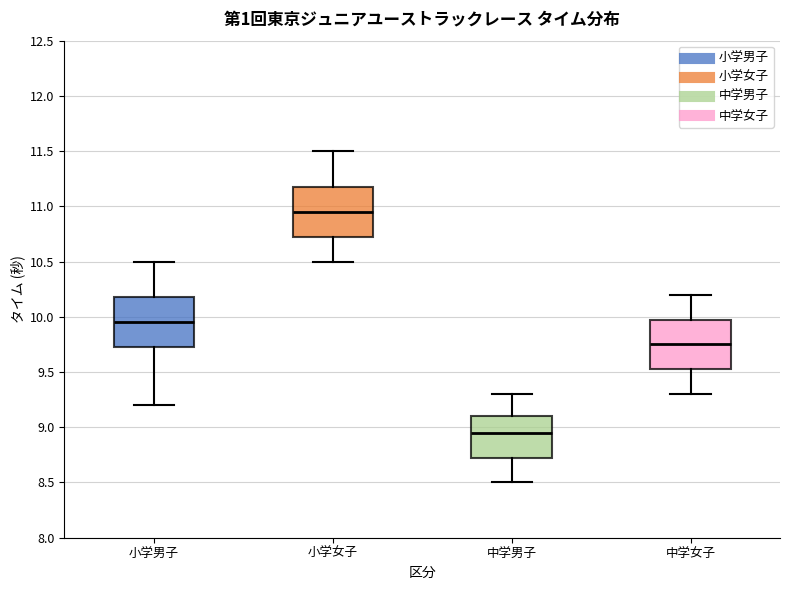

Reading left to right, transcribe this box plot: for each box, give where its median line is, the range the box spans, and where its two whiskers end, as read against the y-axis. The values are not printed on the chart, so give them approximately, as read against the axis.

小学男子: median 9.95, box 9.75 to 10.20, whiskers 9.20 to 10.50
小学女子: median 10.95, box 10.75 to 11.20, whiskers 10.50 to 11.50
中学男子: median 8.95, box 8.75 to 9.10, whiskers 8.50 to 9.30
中学女子: median 9.75, box 9.55 to 10.00, whiskers 9.30 to 10.20